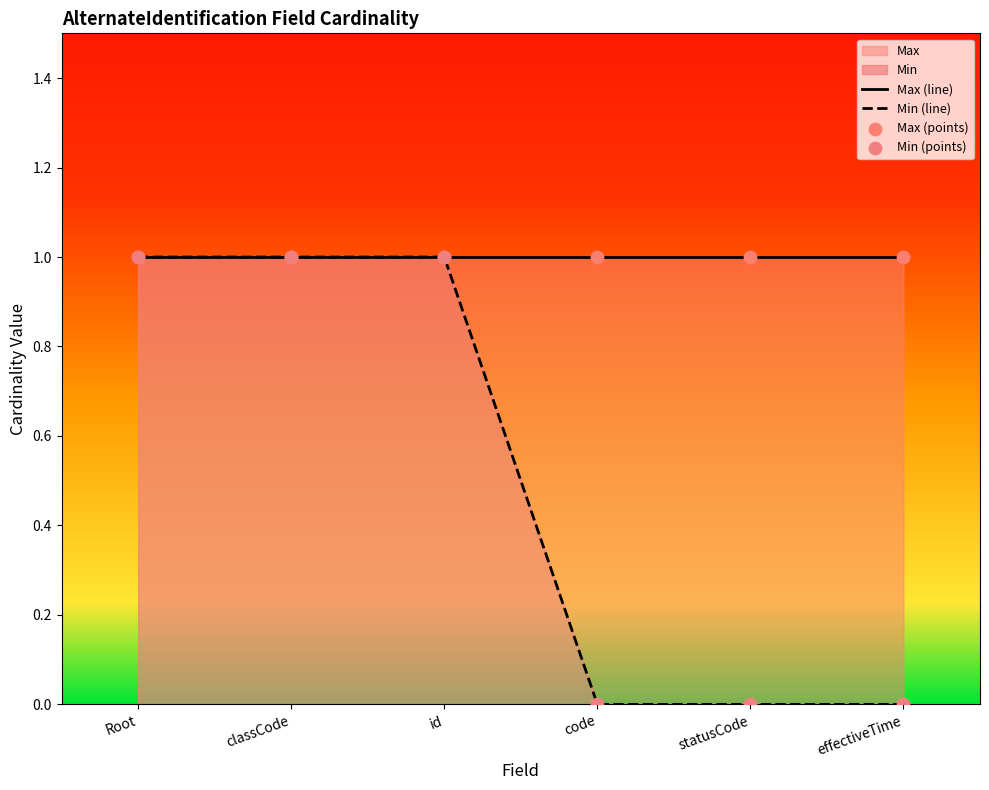

Which series has the largest Y range (max minus min)?

Min (line)